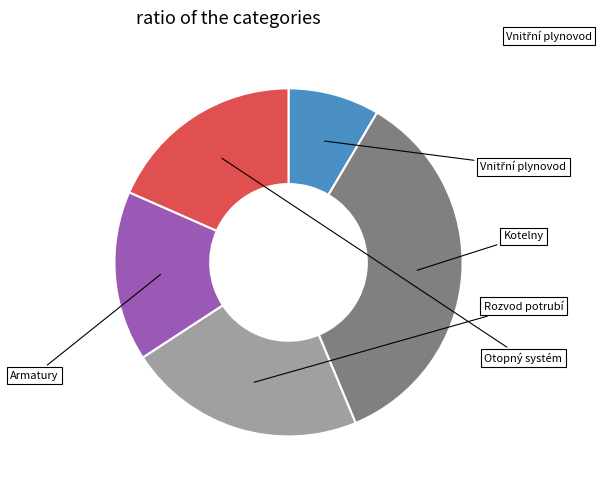

Between Armatury and Otopný systém, which is larger?

Otopný systém